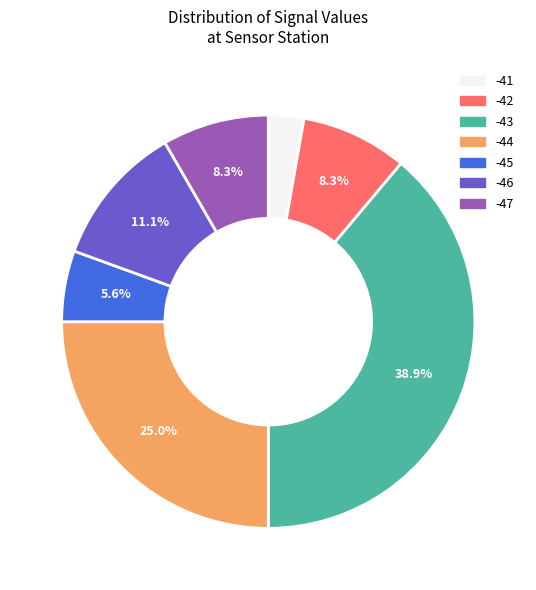

What percentage is the -43 slice, to the nearest percent?

39%